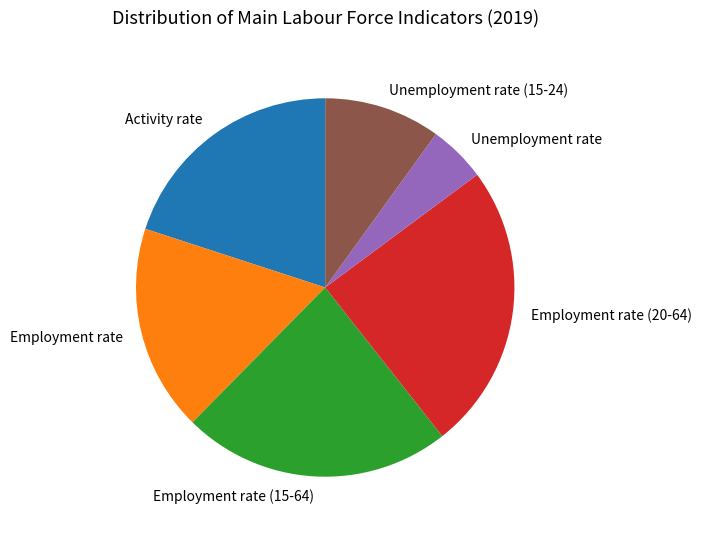

The Unemployment rate slice represents 5% of the pie. True or false?

True